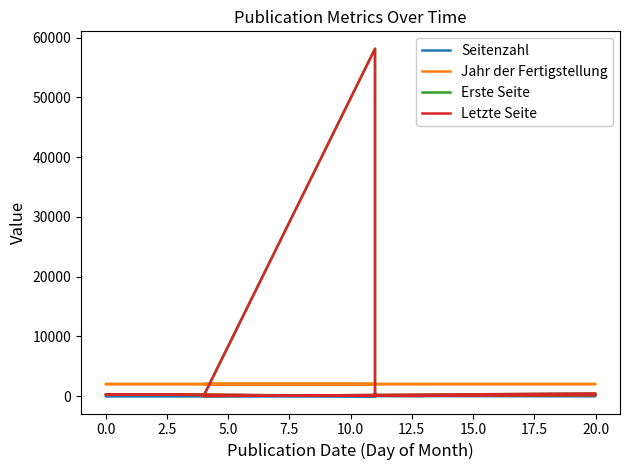

True or false: Jahr der Fertigstellung has more than 1 interior local peaks.

False